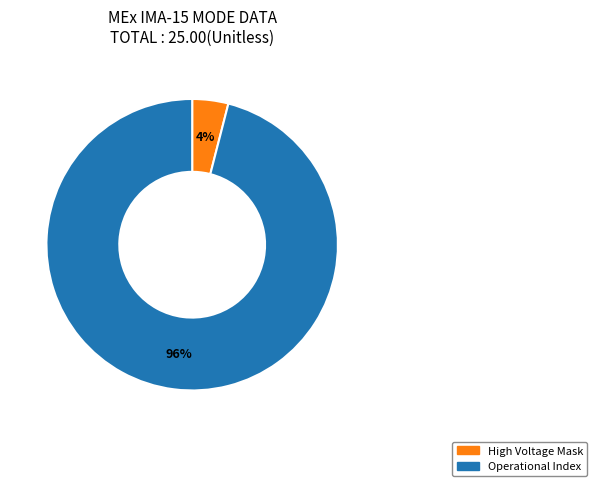

How many segments does this pie chart have?

2